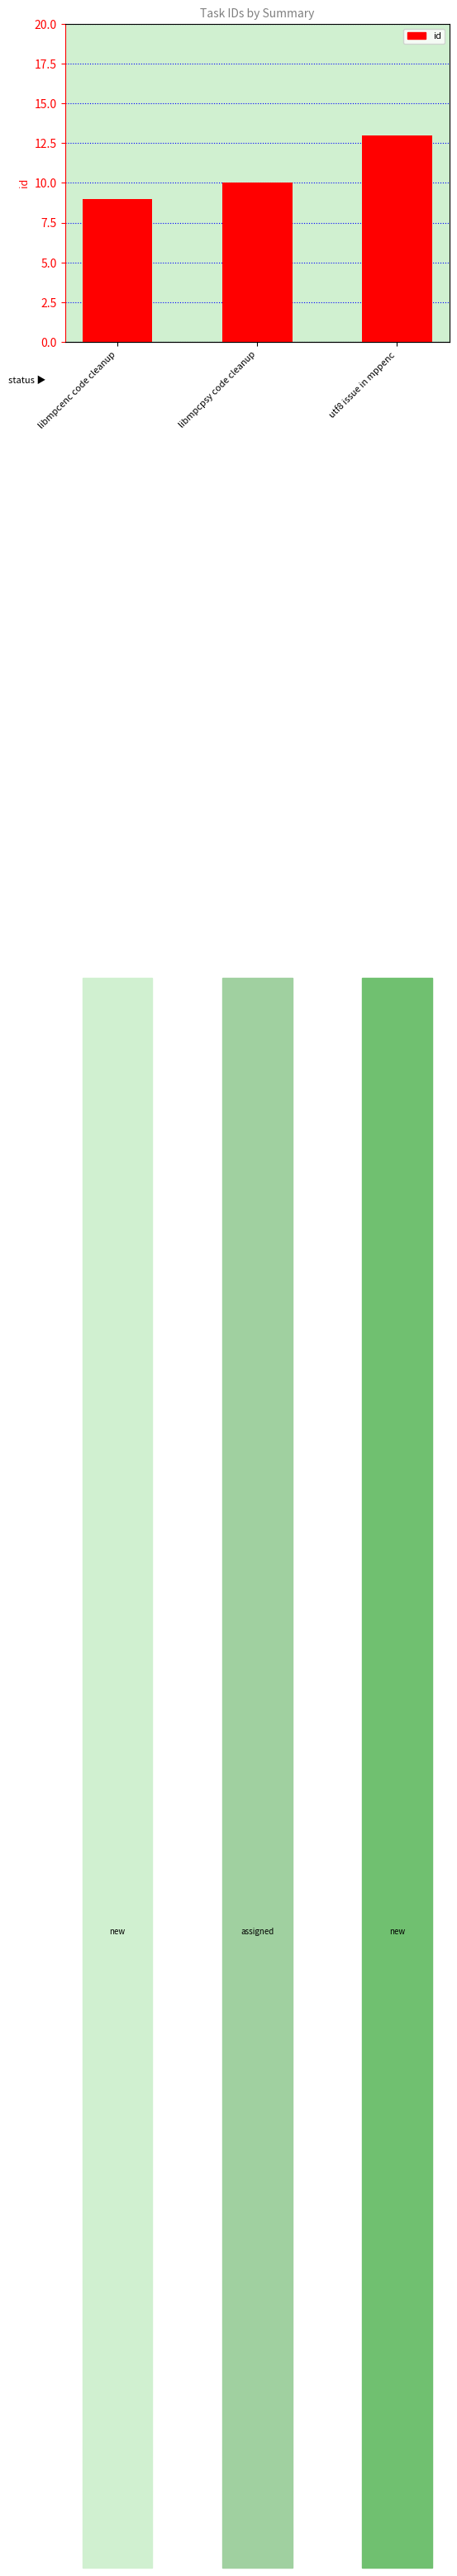

What is the sum of the values at libmpcpsy code cleanup and utf8 issue in mppenc?

23